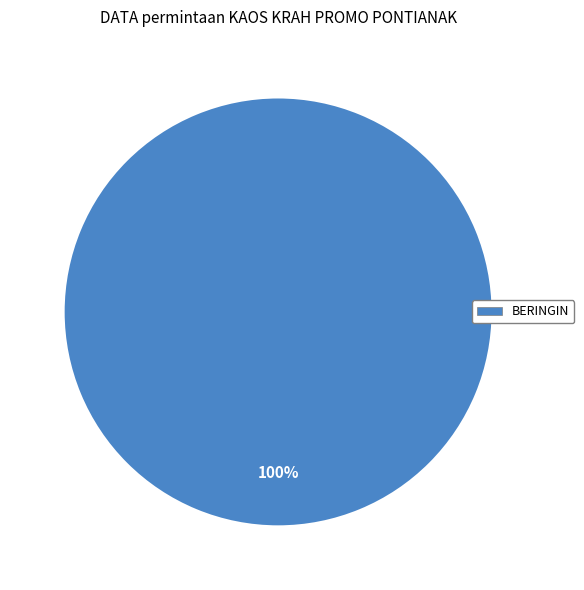

Is there a majority slice in this chart?

Yes